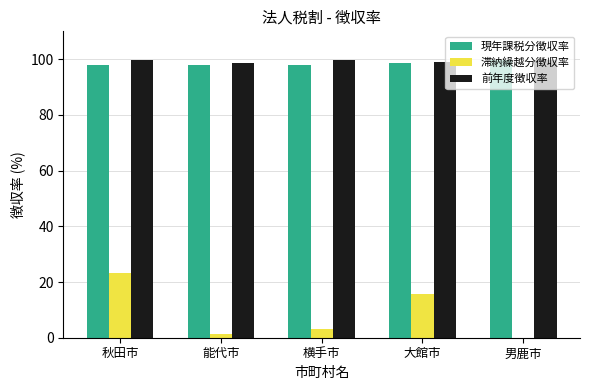

Read the 前年度徴収率 value at 秋田市.

99.9